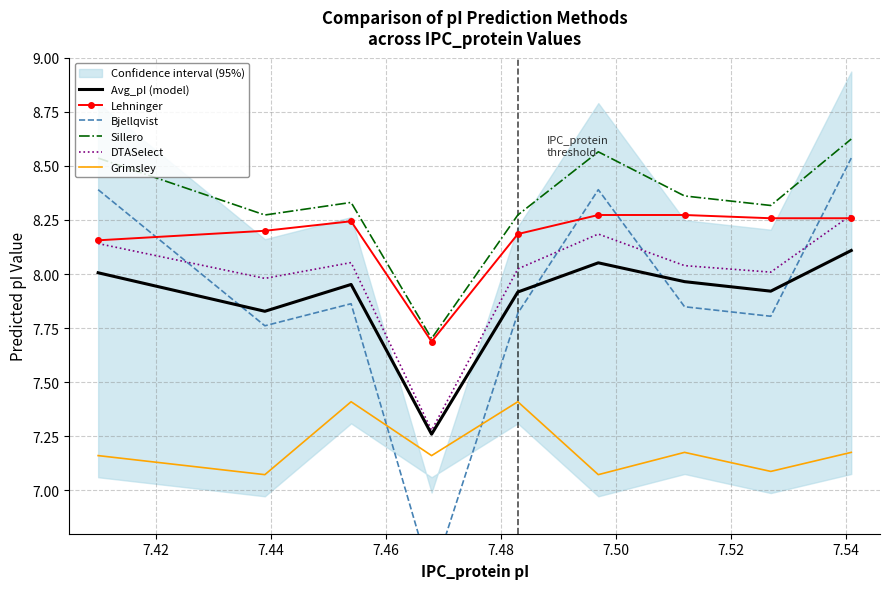

Does the chart have visible grid lines?

Yes